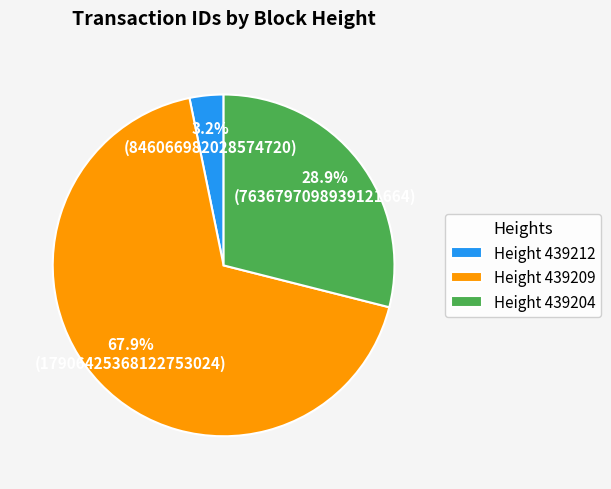

Rank the categories by value from lowest to highest.

Height 439212, Height 439204, Height 439209